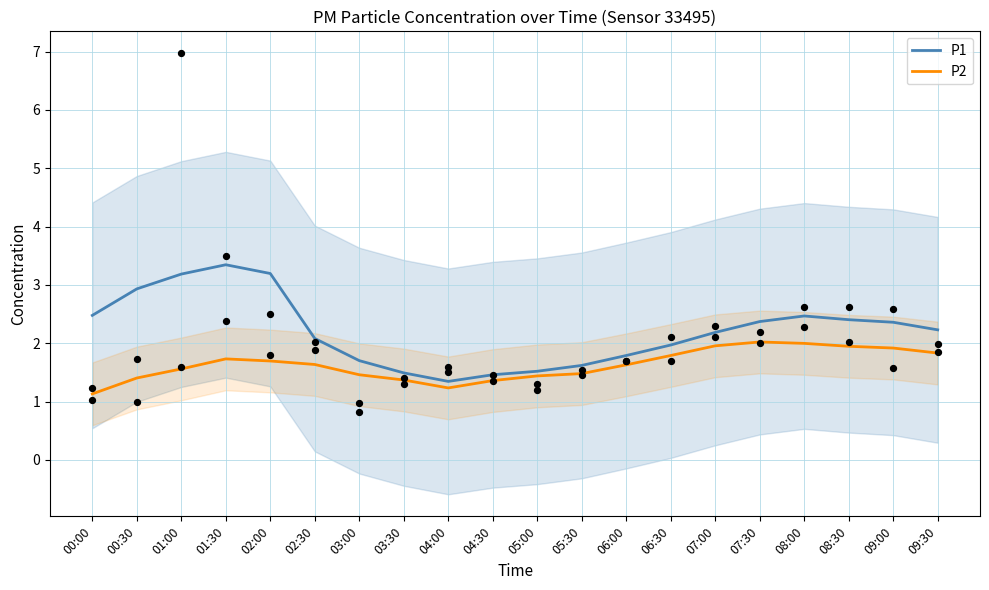

What are all the series names shown in the legend?

P1, P2